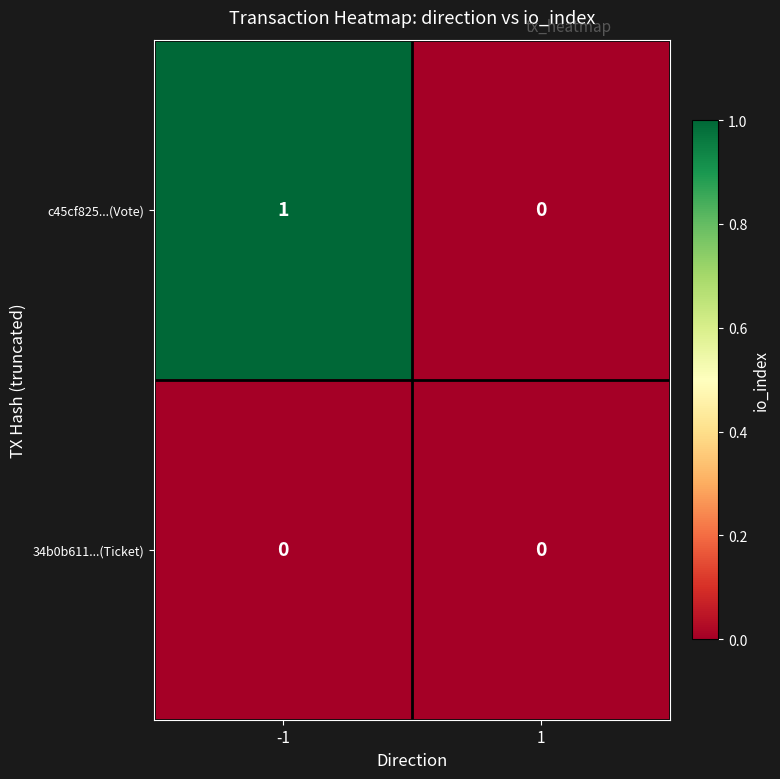

Is it true that c45cf825...(Vote) equals 1 at -1?

True